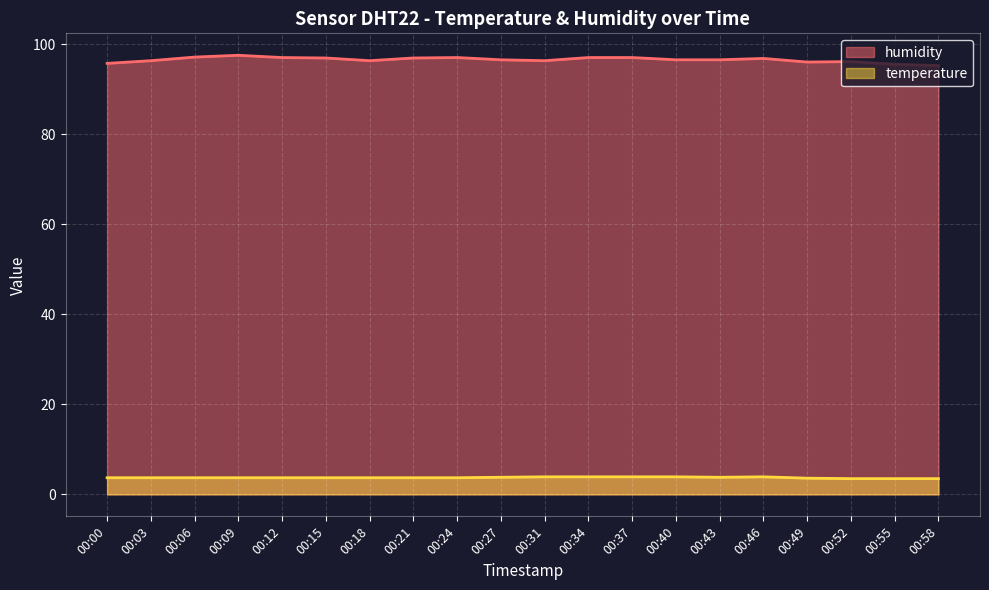

At 00:52, list the series in order from smallest to largest.

temperature, humidity